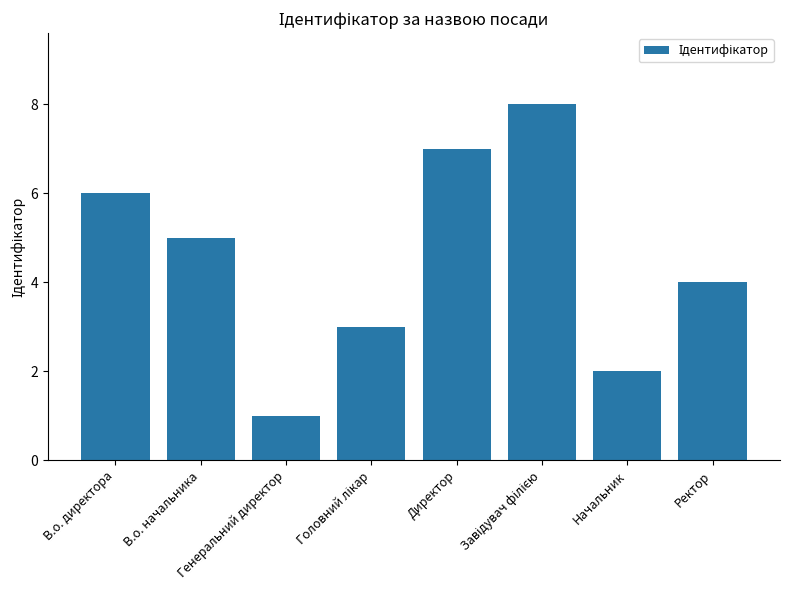

What is the maximum value shown in the chart?

8